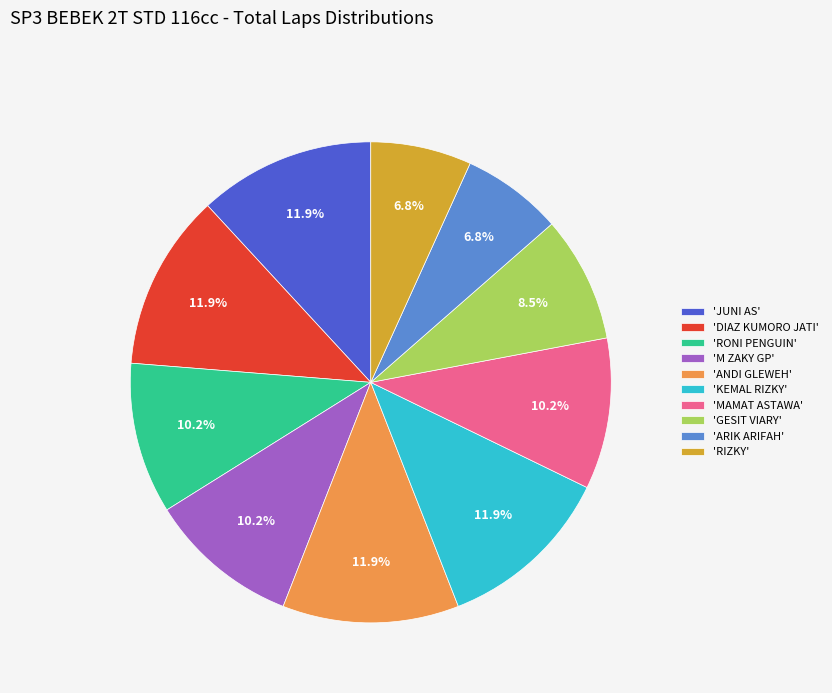

Combined, do 'RIZKY' and 'RONI PENGUIN' account for over 50%?

No